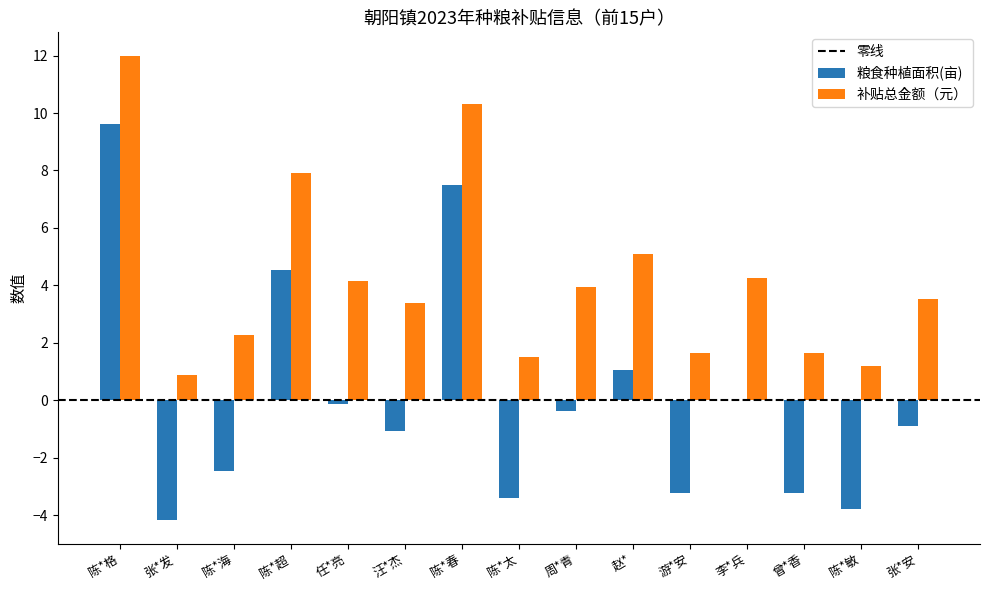

At which category is the sum across all series the highest?

陈*格